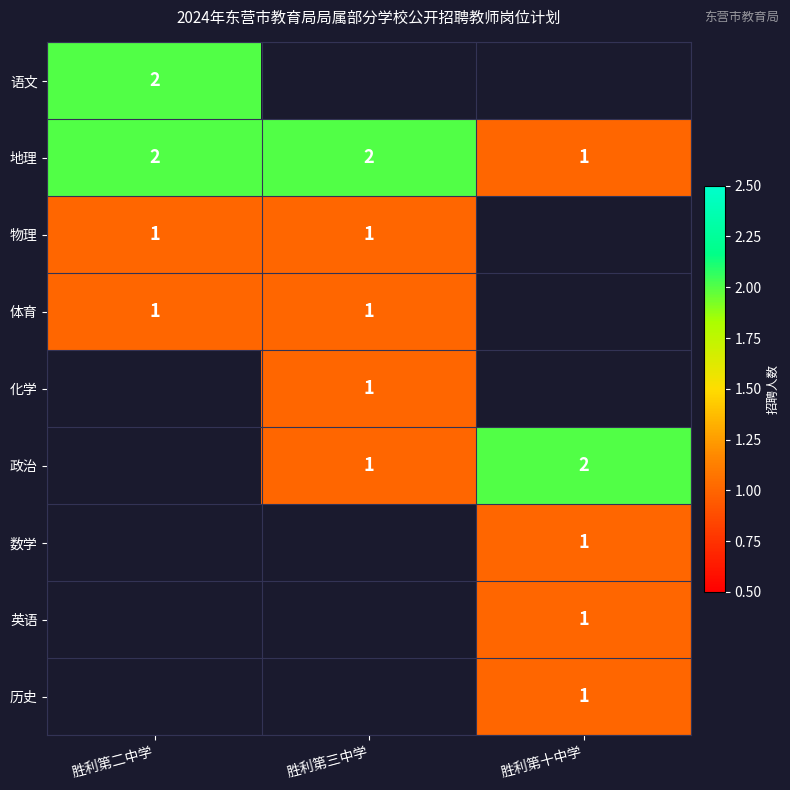

The 政治 series shows 2 at 胜利第十中学. True or false?

True